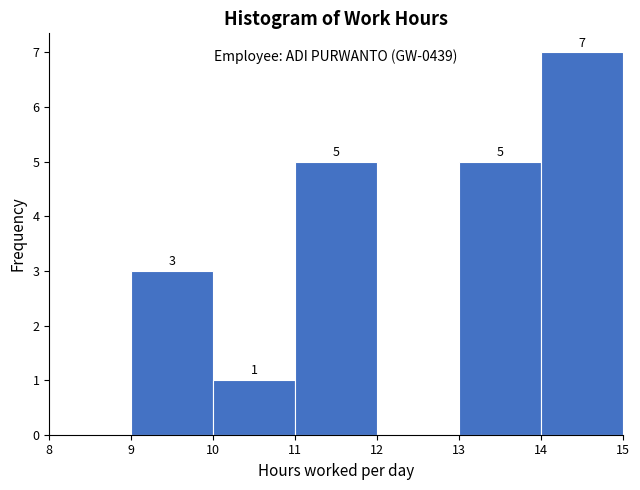

Over which range of the x-axis is the bar tallest?

14 to 15